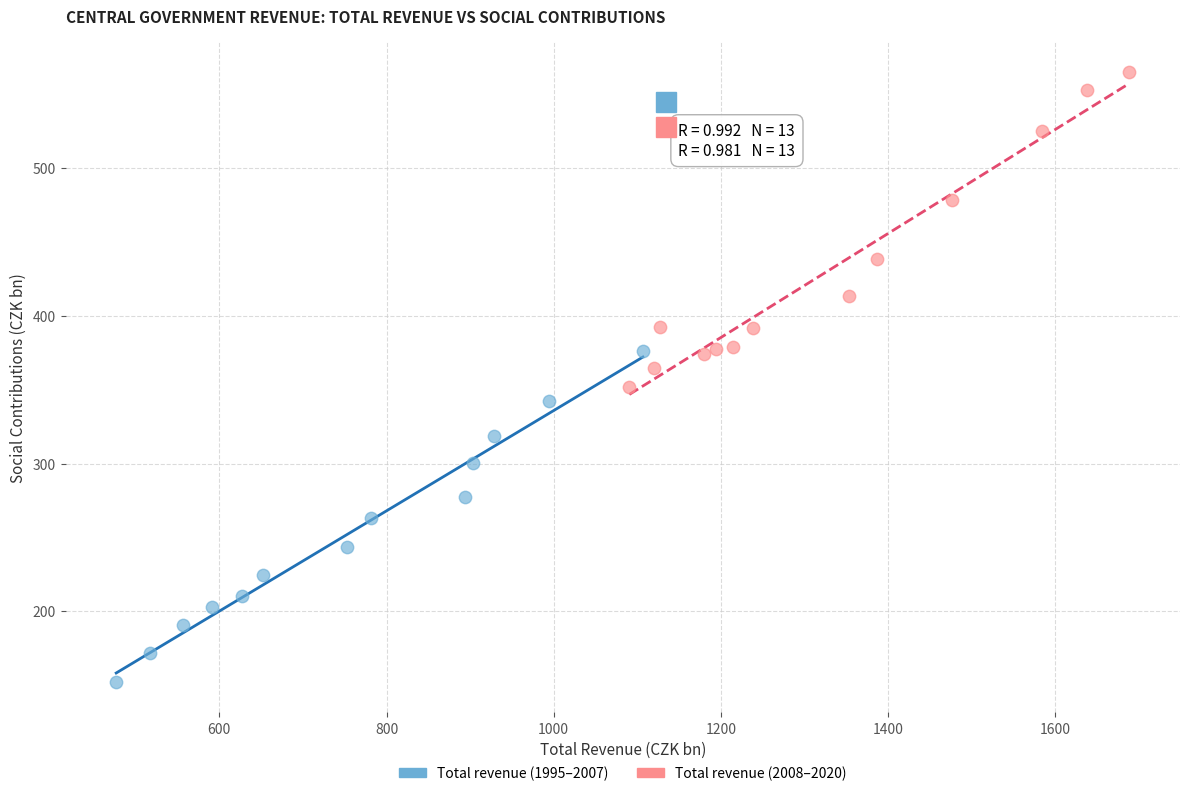

What are all the series names shown in the legend?

Total revenue (1995–2007), Total revenue (2008–2020)